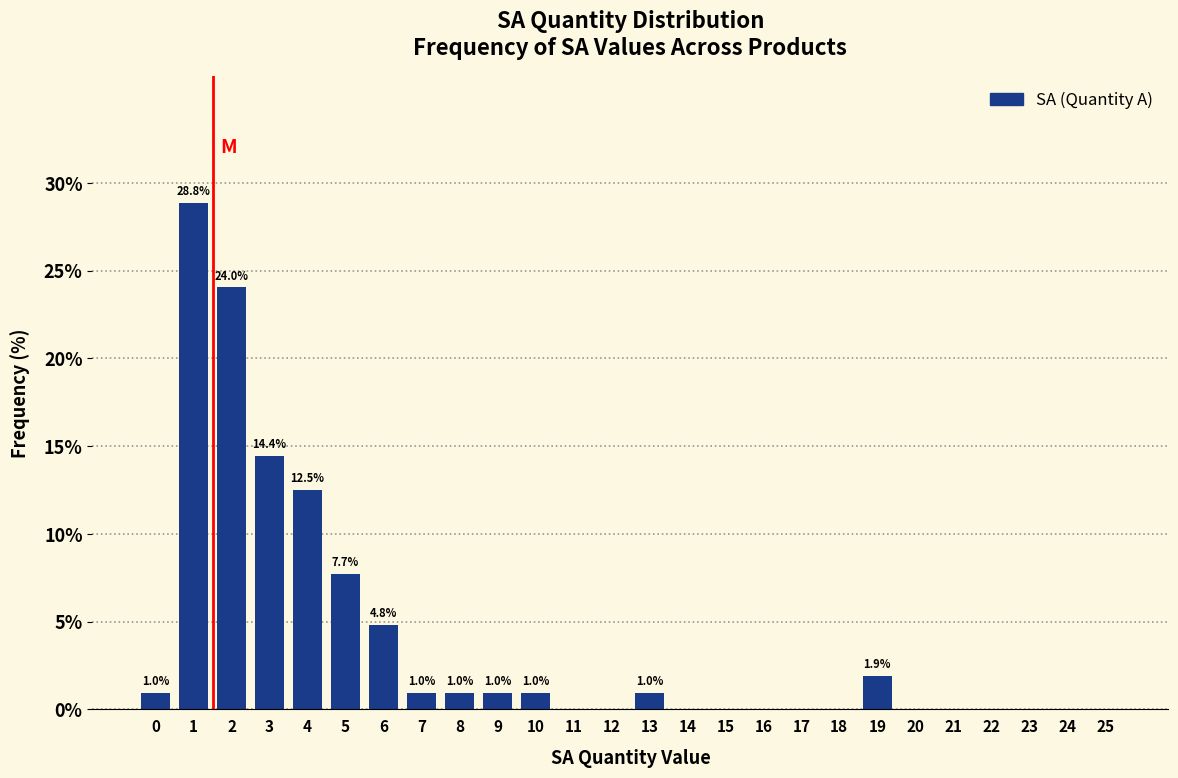

Reading left to right, extract all data points from this chart.

0=1.0	1=28.8	2=24.0	3=14.4	4=12.5	5=7.7	6=4.8	7=1.0	8=1.0	9=1.0	10=1.0	11=0.0	12=0.0	13=1.0	14=0.0	15=0.0	16=0.0	17=0.0	18=0.0	19=1.9	20=0.0	21=0.0	22=0.0	23=0.0	24=0.0	25=0.0